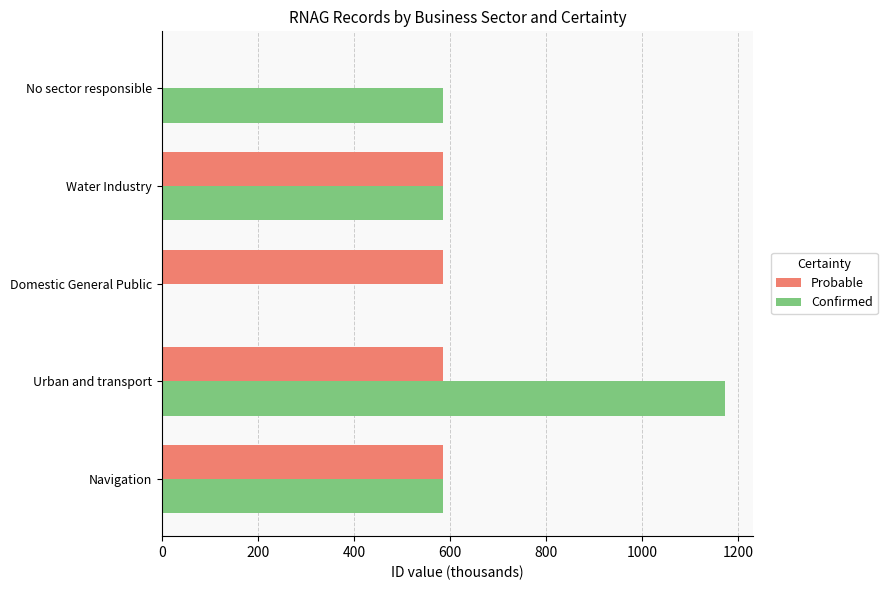

What is the approximate value of Probable at Navigation?

586.3